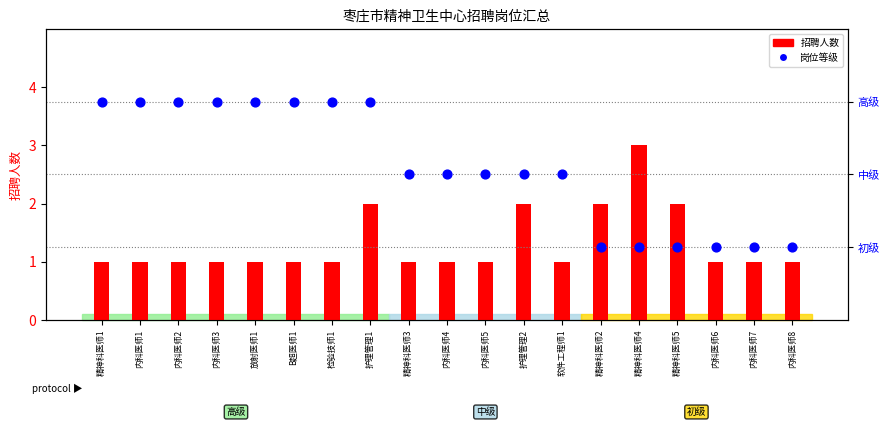

Which series has the largest total across all categories?

岗位等级